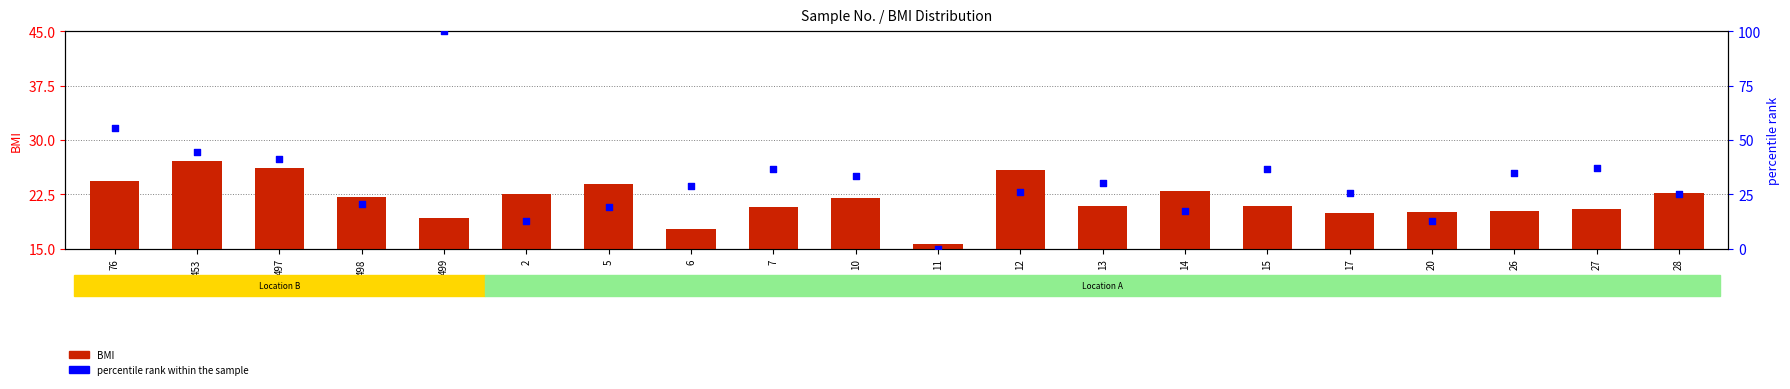

Which series contains the lowest Y value?

percentile rank within the sample